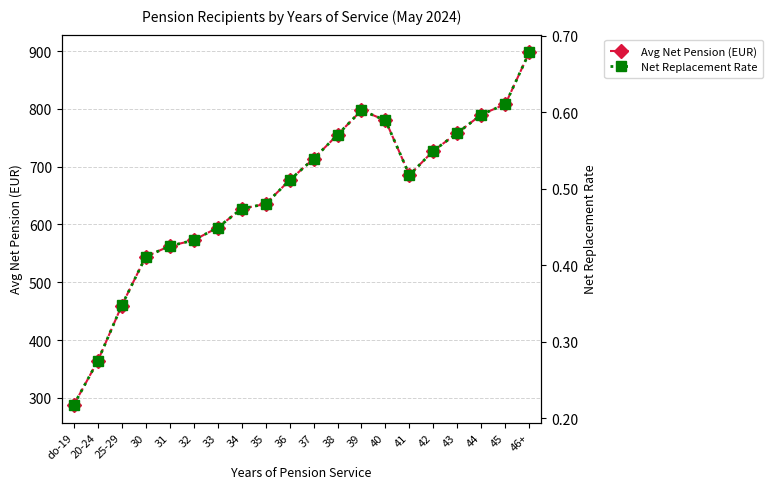

True or false: Net Replacement Rate and Avg Net Pension (EUR) intersect in this chart.

False